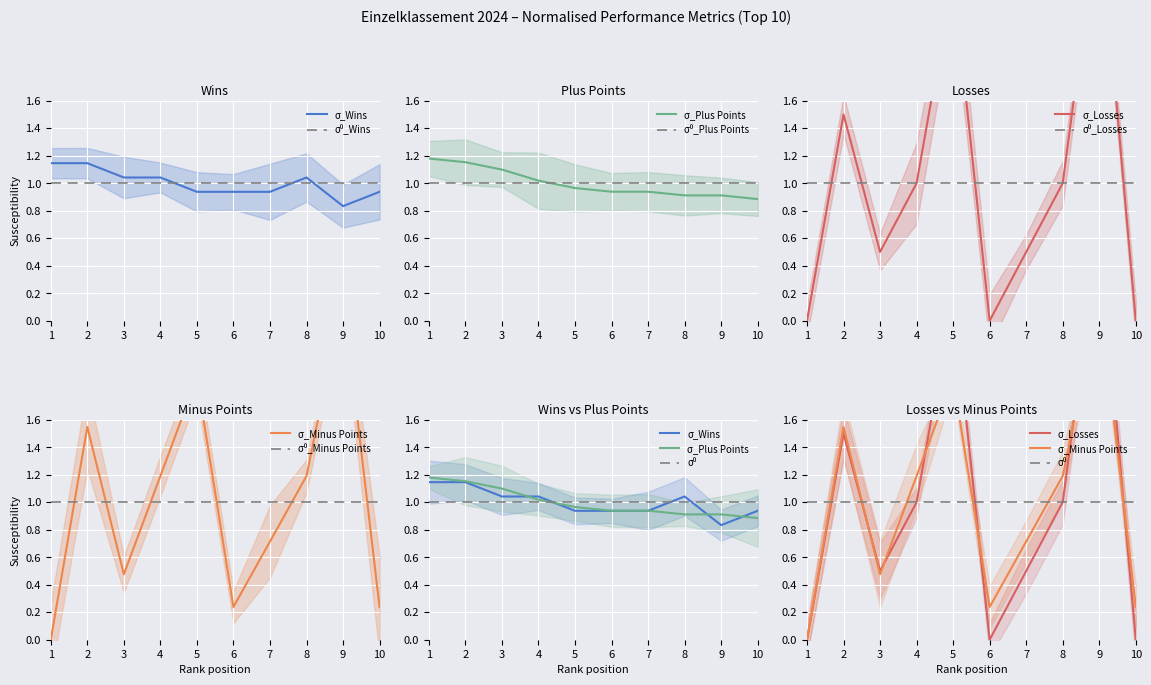

The value of Plus at 5 is 0.5. True or false?

False